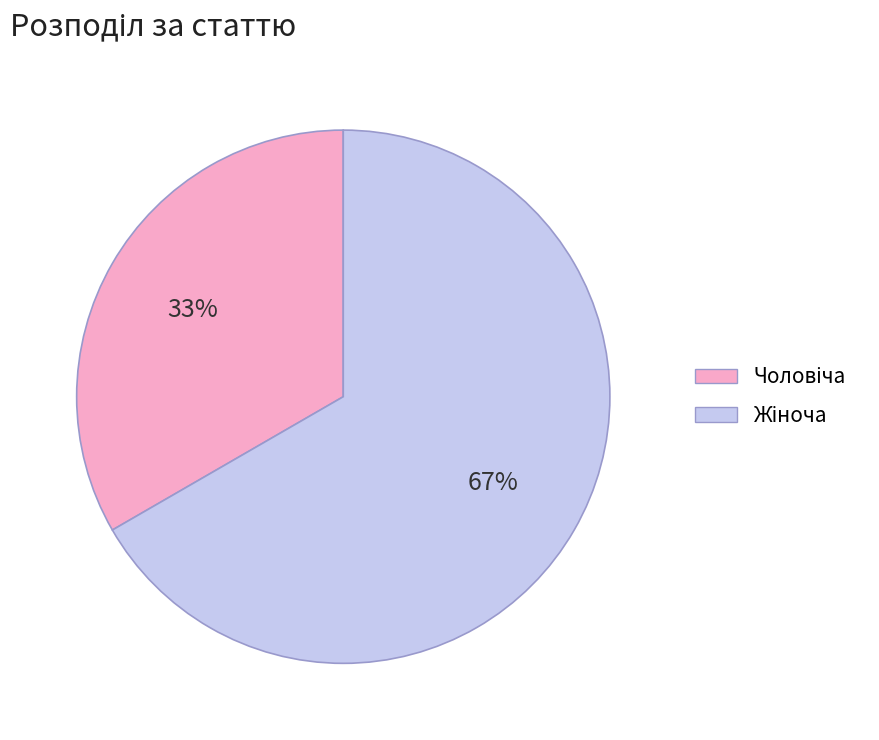

To the nearest percent, what is the average slice percentage?

50%